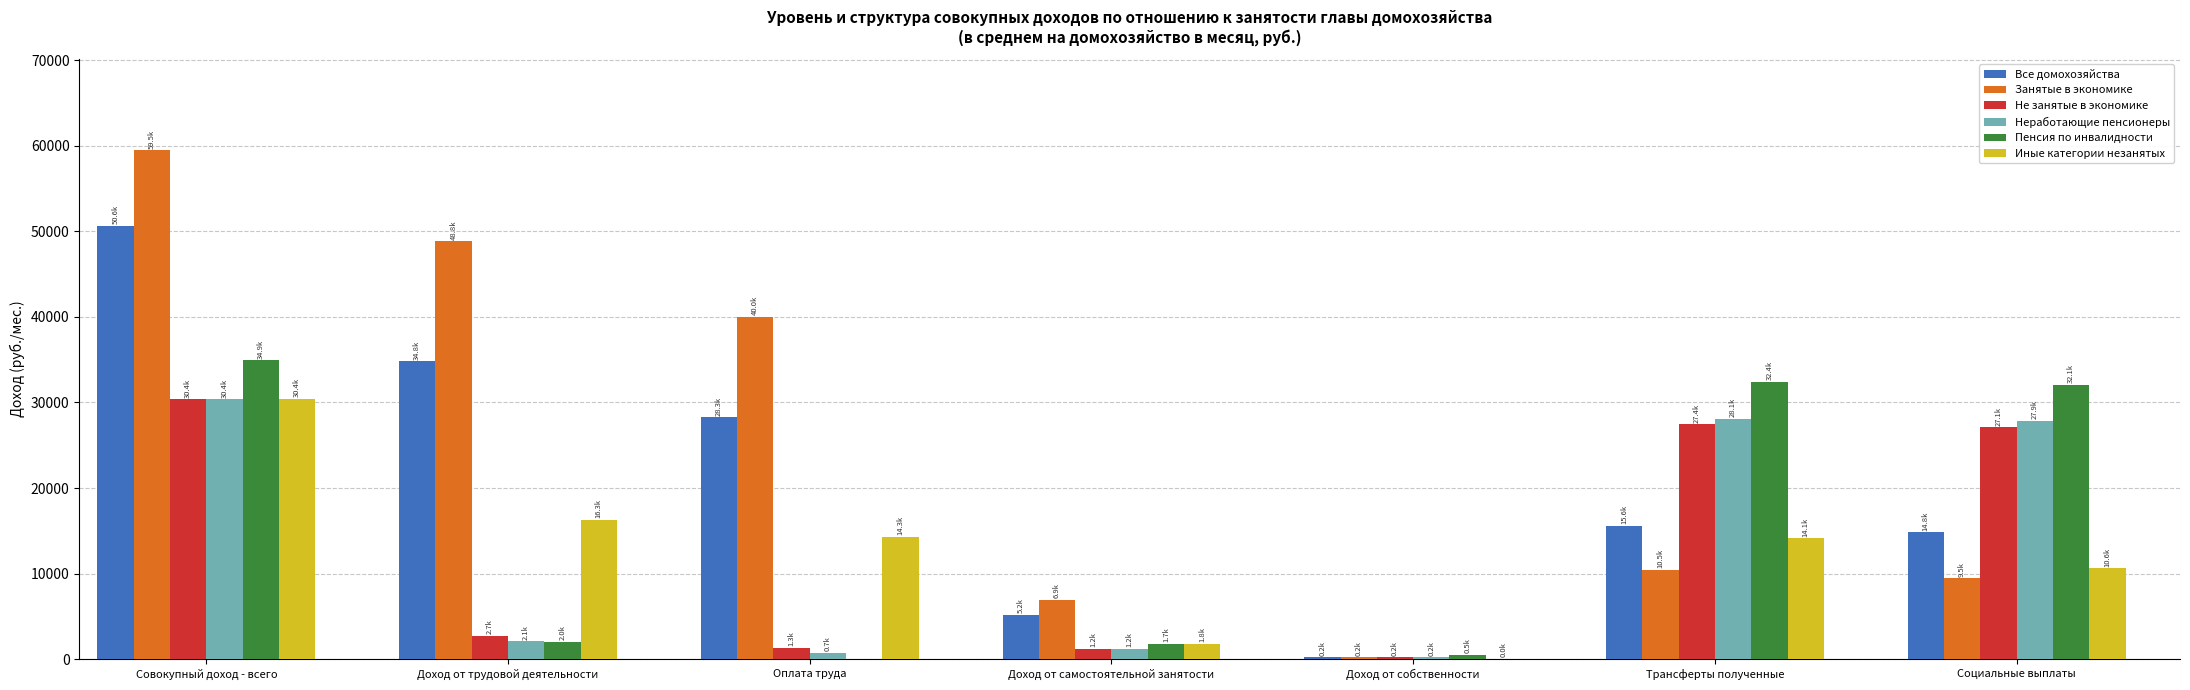

The value of Не занятые в экономике at Доход от трудовой деятельности is 2714.7. True or false?

True